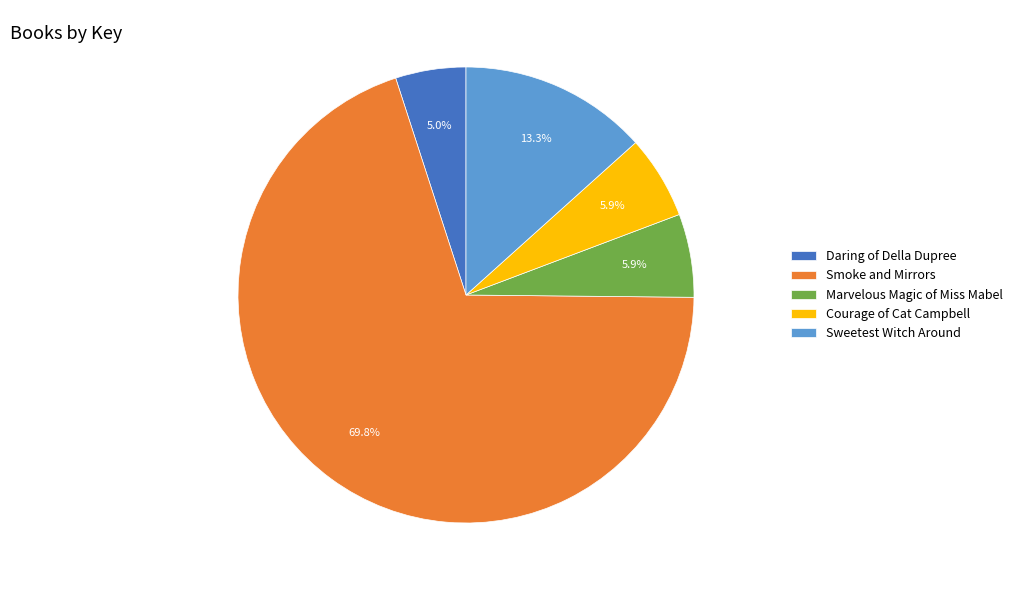

Does Marvelous Magic of Miss Mabel represent more than half of the total?

No